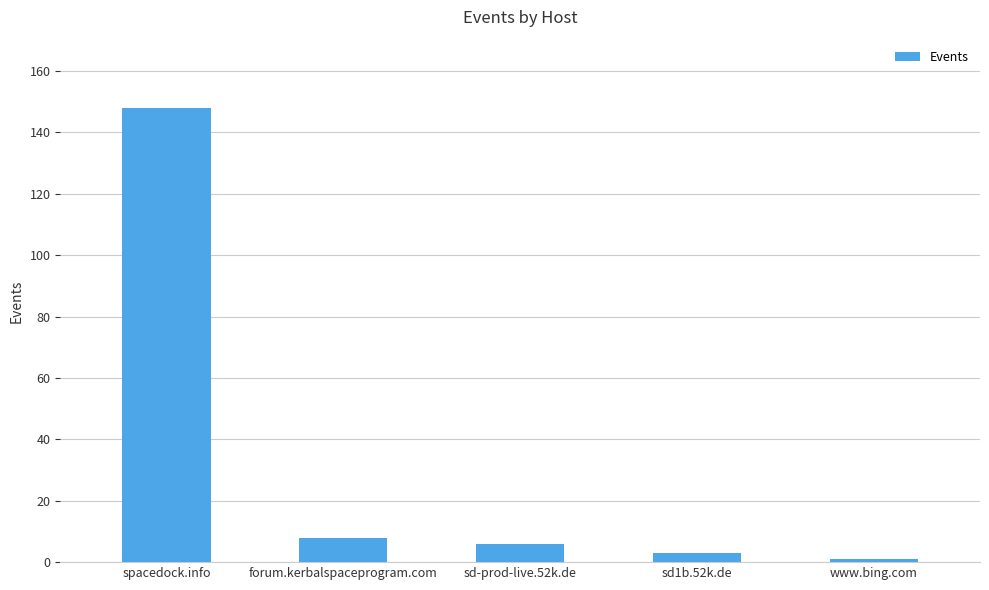

What is the value of the 5th bar from the left?

1